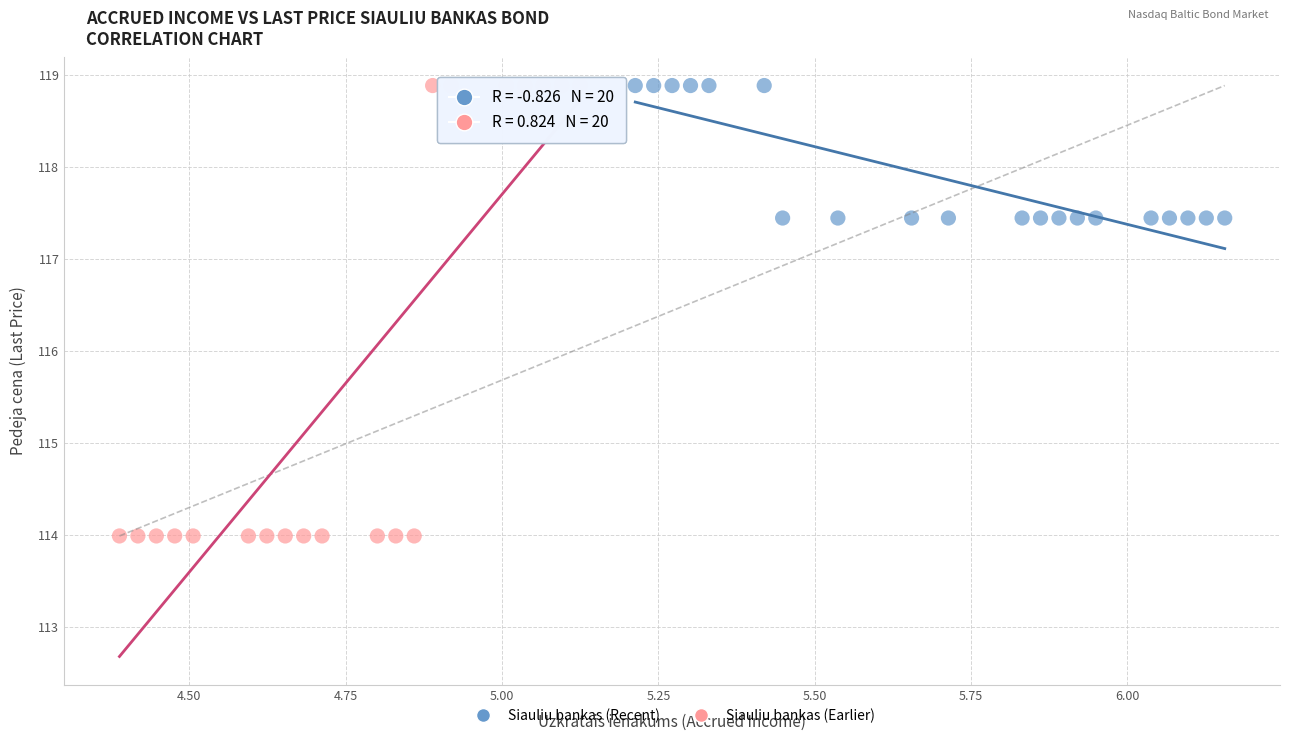

Which series contains the lowest Y value?

Siauliu bankas (Earlier)